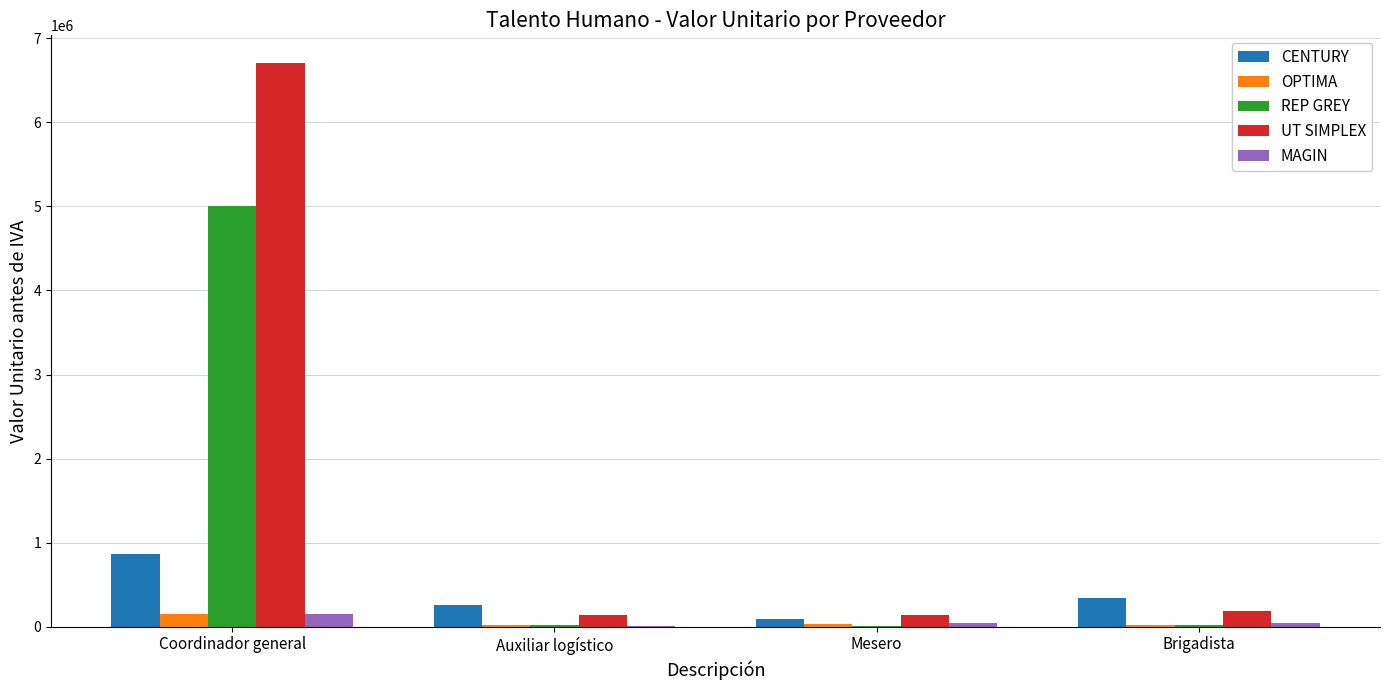

What is the total value across all series at Brigadista?

611750.0